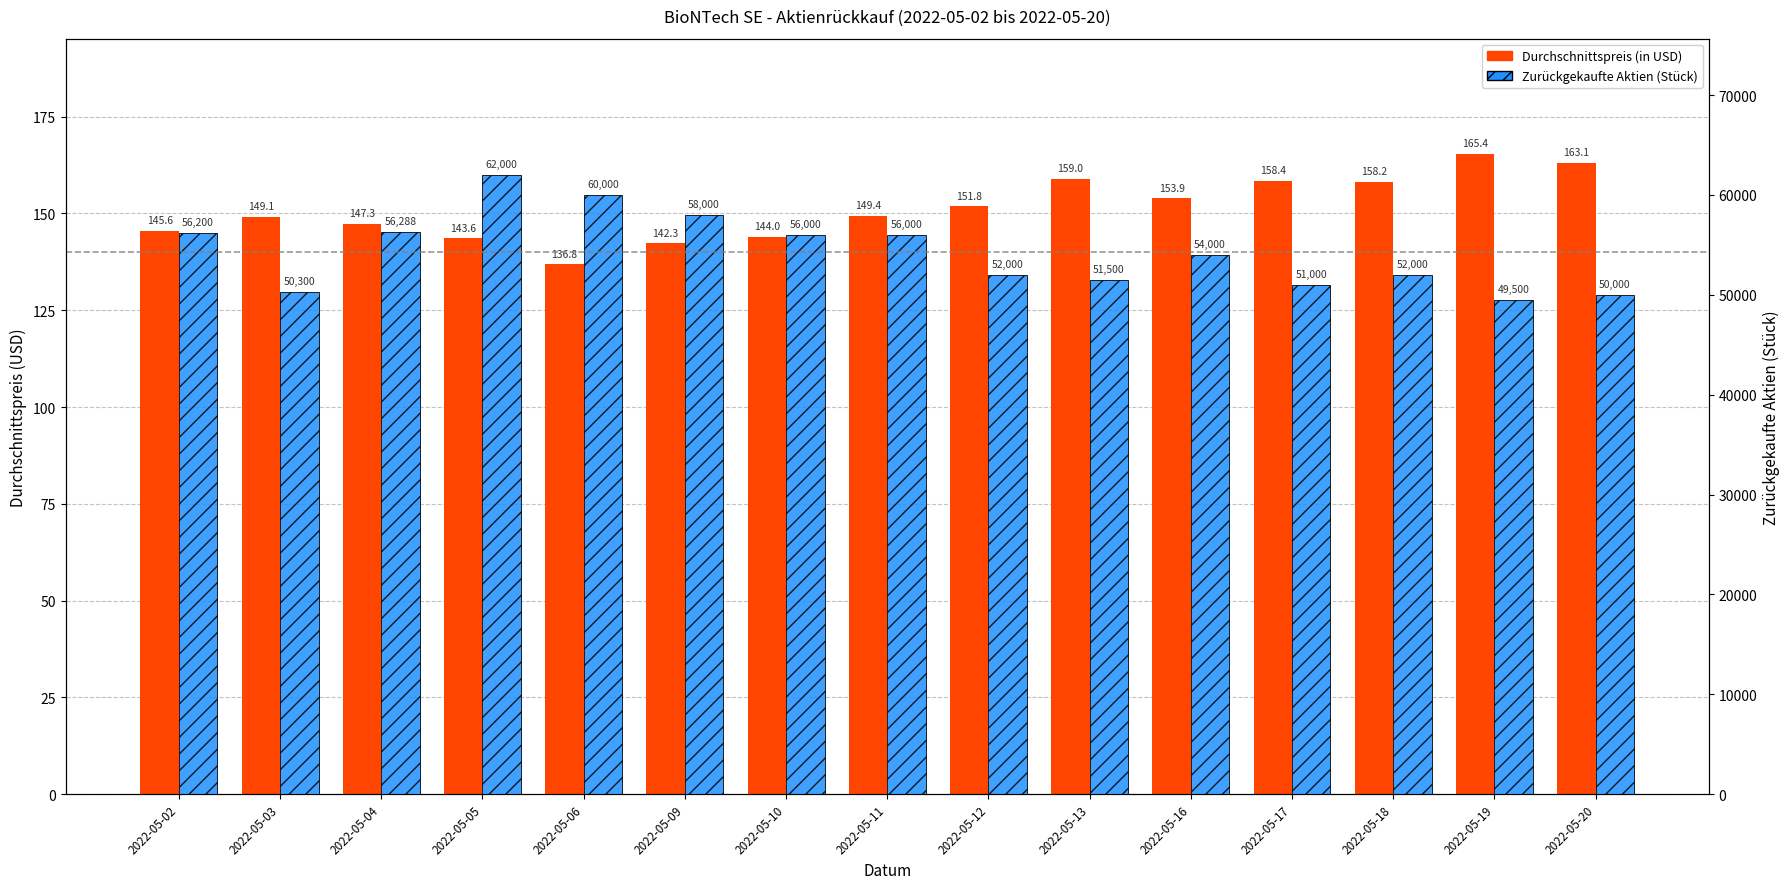

What is the approximate value of Zurückgekaufte Aktien (Stück) at 2022-05-12?

52000.0